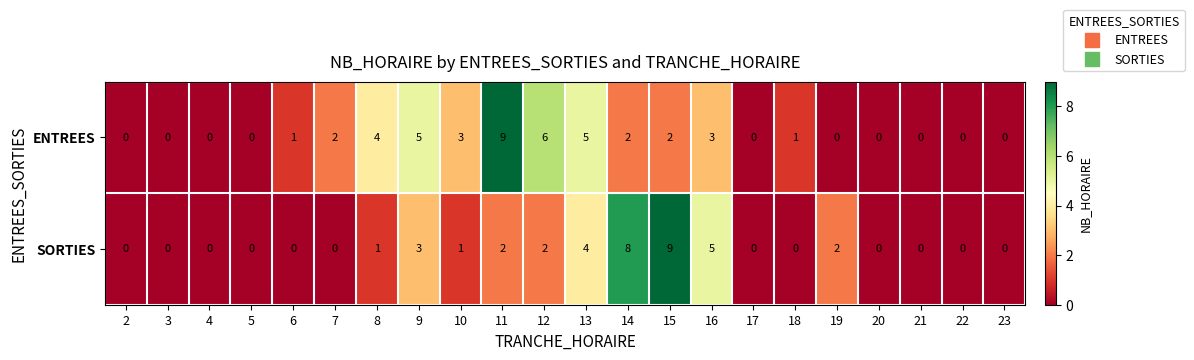

What is the approximate value of ENTREES at 16?

3